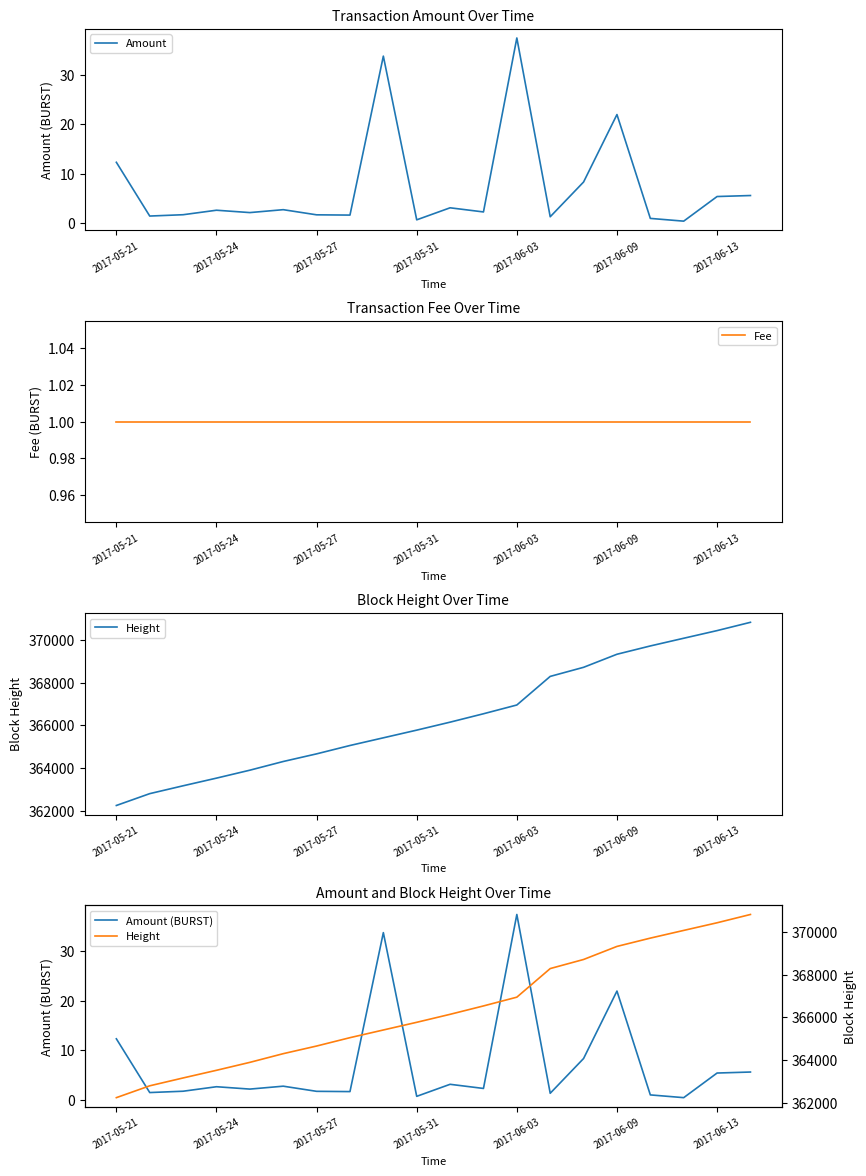

True or false: Fee has more than 1 interior local peaks.

False